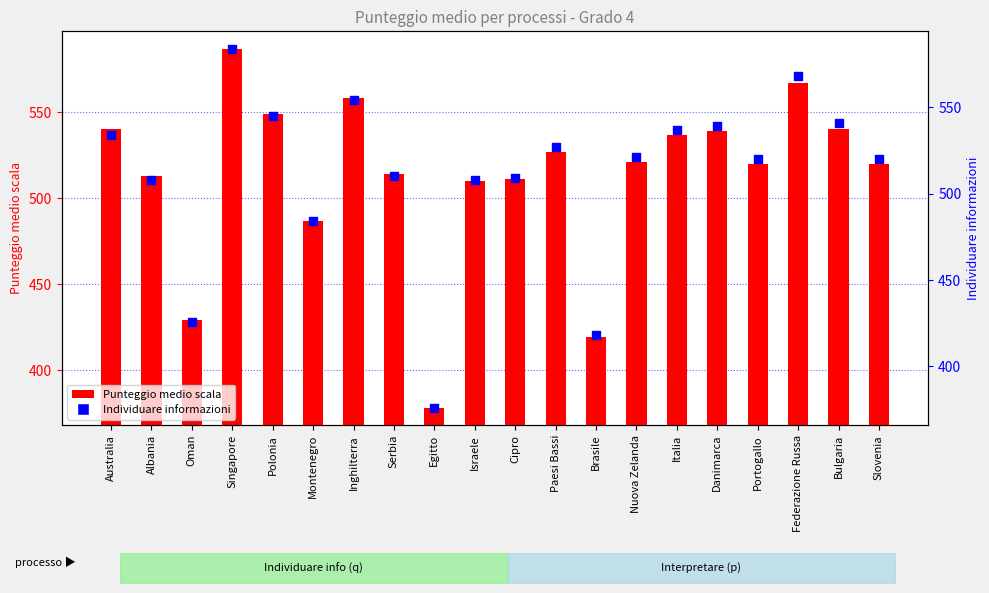

What are all the series names shown in the legend?

Punteggio medio scala, Individuare informazioni